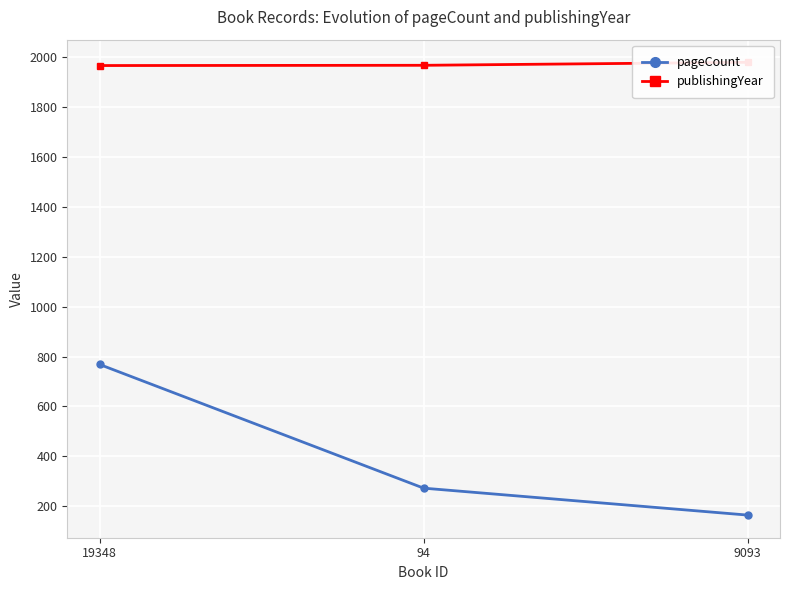

Count the number of categories in the chart.

3